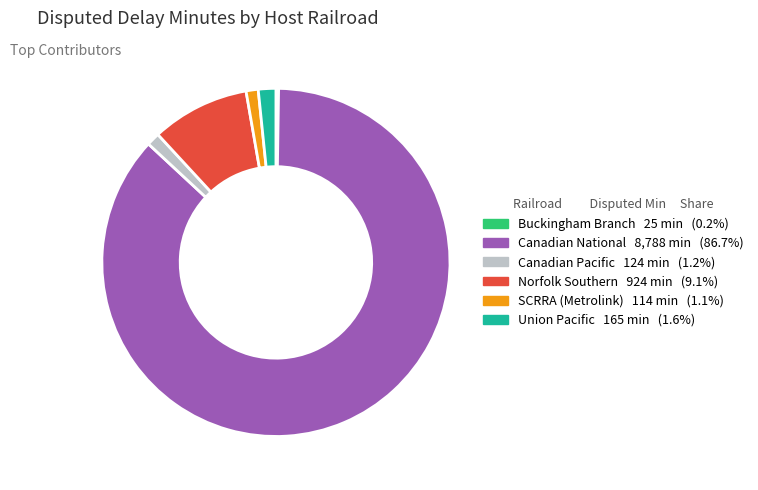

Is there any slice that represents more than half of the pie?

Yes